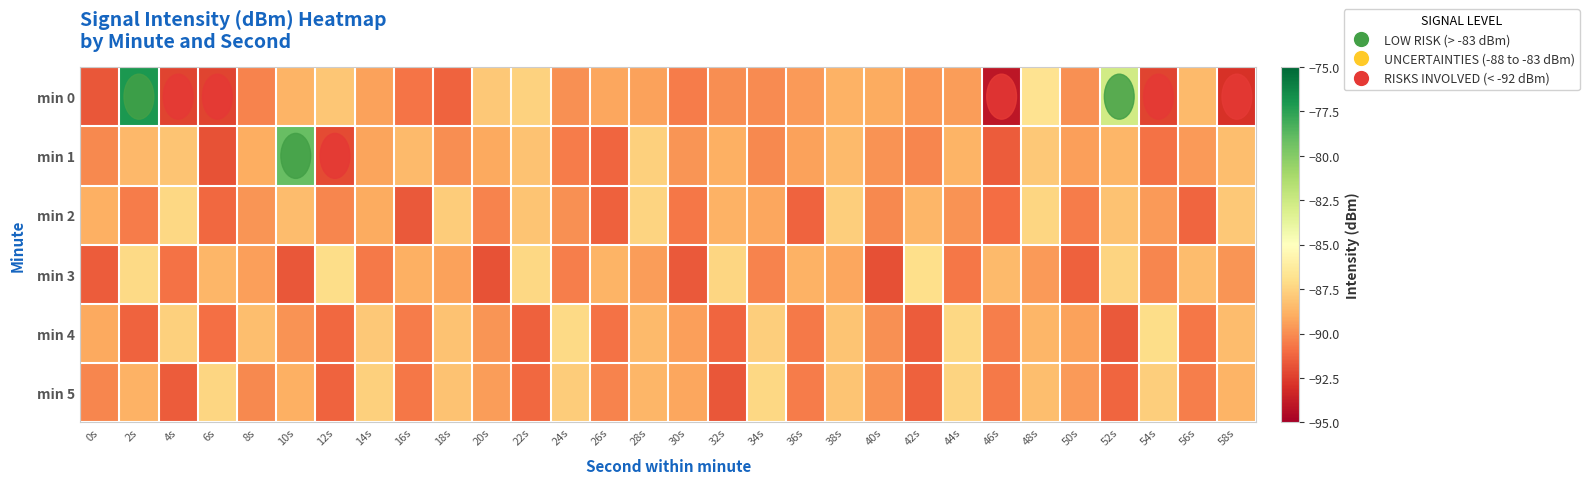

Reading left to right, extract all data points from this chart.

min 0: 0s=-91.7	2s=-77.1	4s=-92.3	6s=-92.3	8s=-90.3	10s=-88.7	12s=-88.0	14s=-89.3	16s=-90.7	18s=-91.3	20s=-87.9	22s=-87.6	24s=-89.9	26s=-89.2	28s=-89.3	30s=-90.5	32s=-89.9	34s=-90.0	36s=-89.6	38s=-88.8	40s=-89.0	42s=-89.6	44s=-89.5	46s=-94.0	48s=-86.8	50s=-89.8	52s=-82.7	54s=-92.3	56s=-88.5	58s=-92.9
min 1: 0s=-90.1	2s=-88.5	4s=-88.1	6s=-91.8	8s=-88.9	10s=-79.1	12s=-92.0	14s=-89.3	16s=-88.5	18s=-89.9	20s=-89.1	22s=-88.2	24s=-90.5	26s=-91.2	28s=-87.6	30s=-89.7	32s=-88.9	34s=-90.1	36s=-89.3	38s=-88.5	40s=-89.8	42s=-90.2	44s=-88.7	46s=-91.5	48s=-87.9	50s=-89.4	52s=-88.6	54s=-90.8	56s=-89.6	58s=-88.3
min 2: 0s=-88.9	2s=-90.5	4s=-87.3	6s=-91.1	8s=-89.7	10s=-88.4	12s=-90.2	14s=-89.0	16s=-91.6	18s=-87.8	20s=-90.3	22s=-88.1	24s=-89.9	26s=-91.4	28s=-87.5	30s=-90.7	32s=-88.8	34s=-89.2	36s=-91.3	38s=-87.7	40s=-90.1	42s=-88.6	44s=-89.8	46s=-91.0	48s=-87.4	50s=-90.5	52s=-88.2	54s=-89.6	56s=-91.2	58s=-87.9
min 3: 0s=-91.5	2s=-87.2	4s=-90.8	6s=-88.6	8s=-89.4	10s=-91.7	12s=-87.1	14s=-90.6	16s=-88.9	18s=-89.3	20s=-91.8	22s=-87.3	24s=-90.4	26s=-88.7	28s=-89.5	30s=-91.6	32s=-87.4	34s=-90.3	36s=-88.8	38s=-89.2	40s=-91.9	42s=-87.0	44s=-90.7	46s=-88.5	48s=-89.6	50s=-91.4	52s=-87.5	54s=-90.2	56s=-88.4	58s=-89.7
min 4: 0s=-89.1	2s=-91.3	4s=-87.6	6s=-90.9	8s=-88.3	10s=-89.8	12s=-91.1	14s=-87.9	16s=-90.5	18s=-88.2	20s=-89.7	22s=-91.4	24s=-87.2	26s=-90.8	28s=-88.5	30s=-89.4	32s=-91.2	34s=-87.7	36s=-90.6	38s=-88.1	40s=-89.9	42s=-91.5	44s=-87.3	46s=-90.4	48s=-88.6	50s=-89.3	52s=-91.6	54s=-87.1	56s=-90.7	58s=-88.4
min 5: 0s=-90.2	2s=-88.8	4s=-91.5	6s=-87.4	8s=-90.1	10s=-88.9	12s=-91.3	14s=-87.6	16s=-90.7	18s=-88.2	20s=-89.5	22s=-91.1	24s=-87.8	26s=-90.3	28s=-88.6	30s=-89.2	32s=-91.7	34s=-87.3	36s=-90.5	38s=-88.1	40s=-89.8	42s=-91.4	44s=-87.5	46s=-90.6	48s=-88.3	50s=-89.6	52s=-91.2	54s=-87.7	56s=-90.4	58s=-88.7